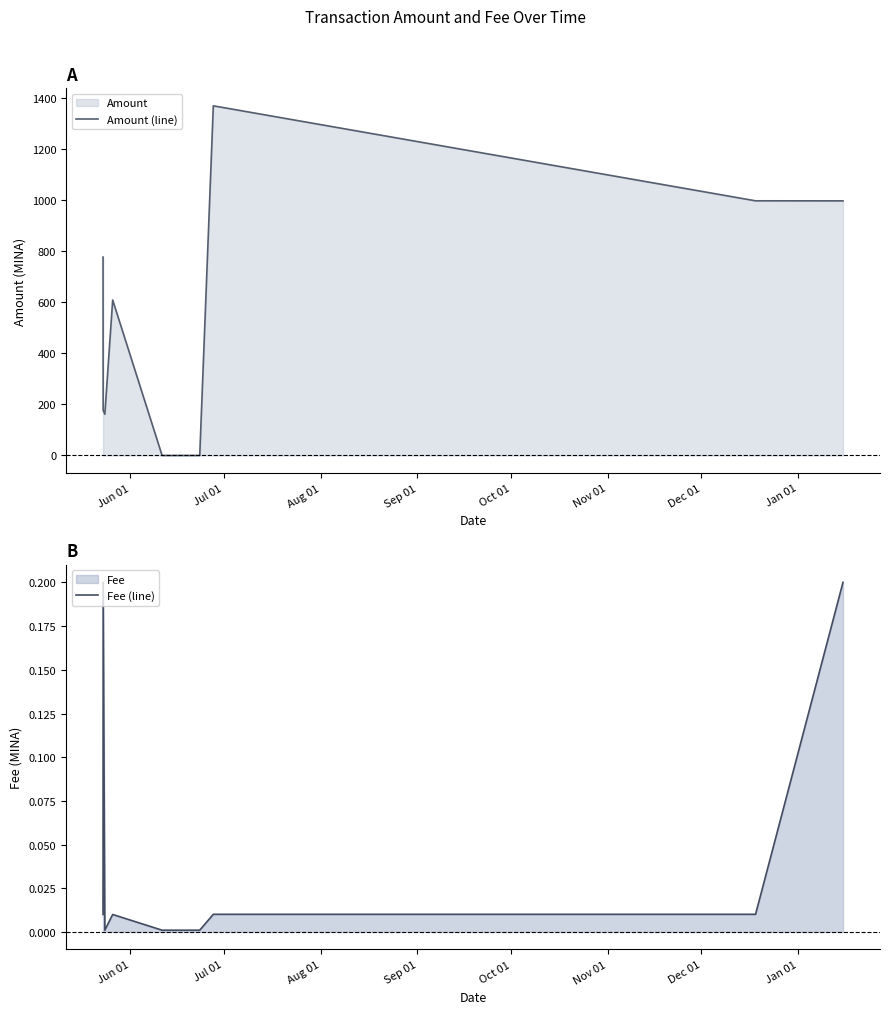

What is the difference between the maximum and second lowest values in the Fee (line) series?

0.2